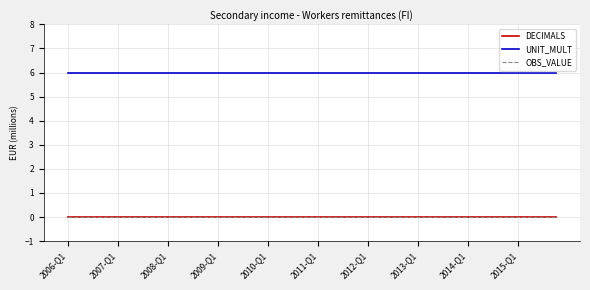

Does the chart display data point markers on the line(s)?

No